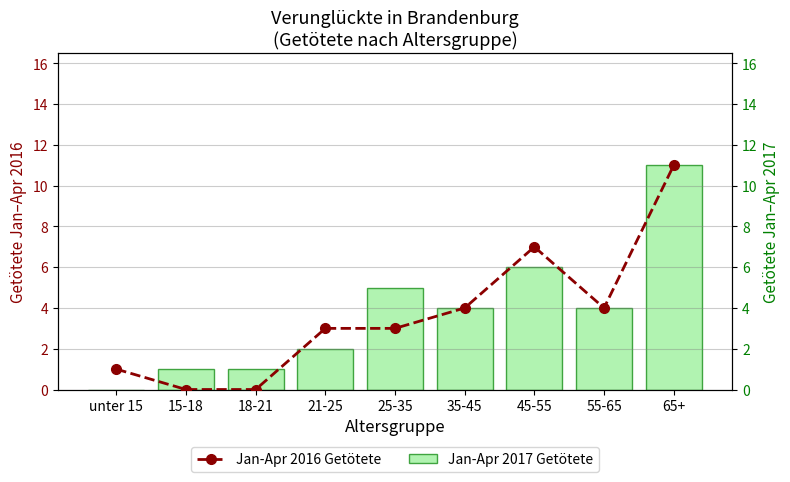

Between 15-18 and 65+, which series saw the biggest shift?

Jan-Apr 2016 Getötete